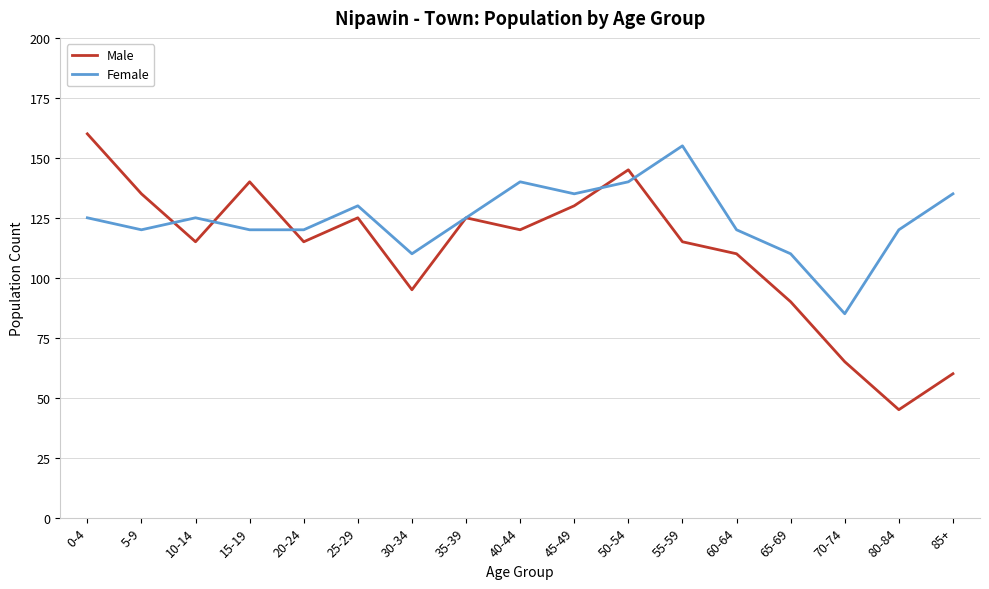

Rank the series by their average value, from highest to lowest.

Female, Male